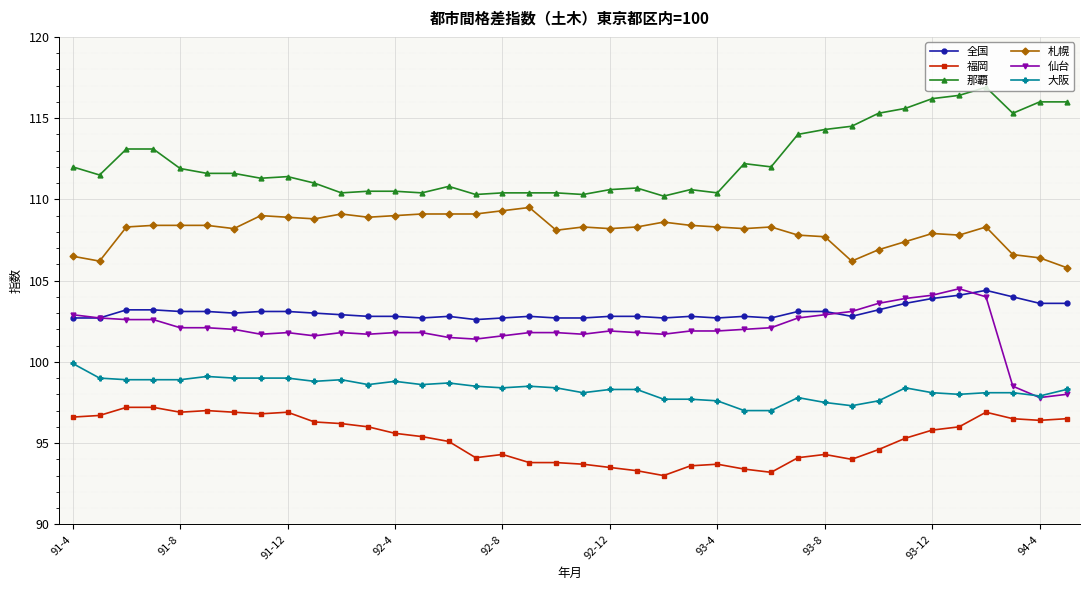

True or false: 大阪 and 那覇 cross at least once.

False